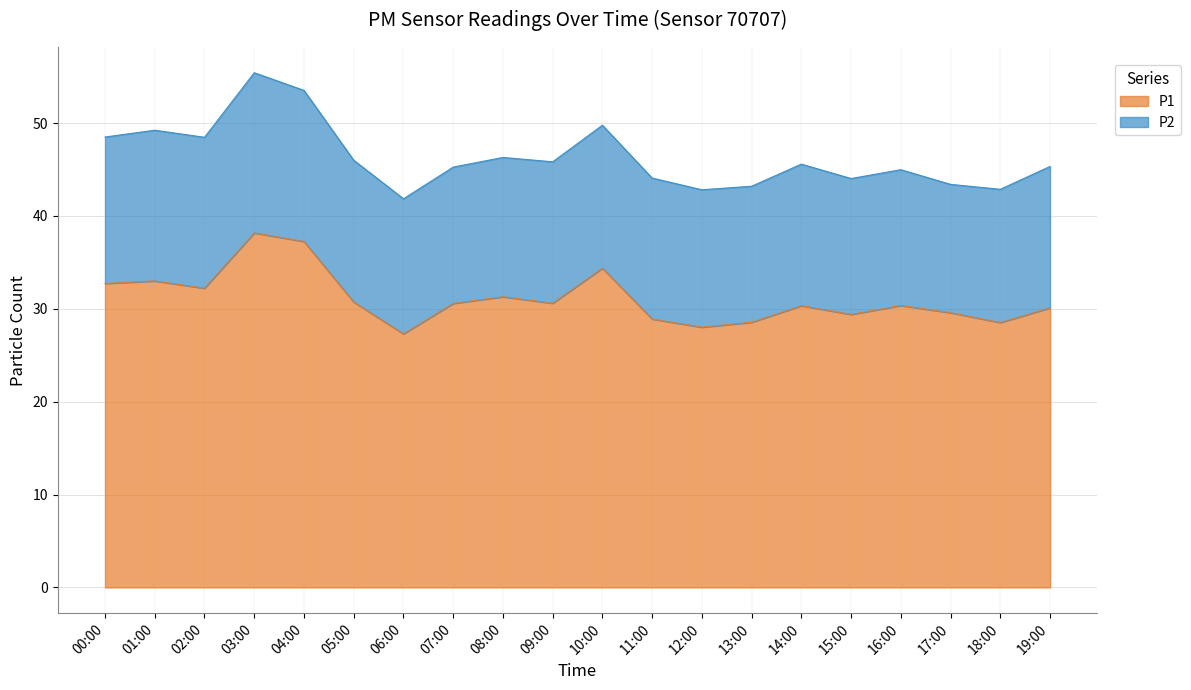

What is the smallest value displayed?

27.3